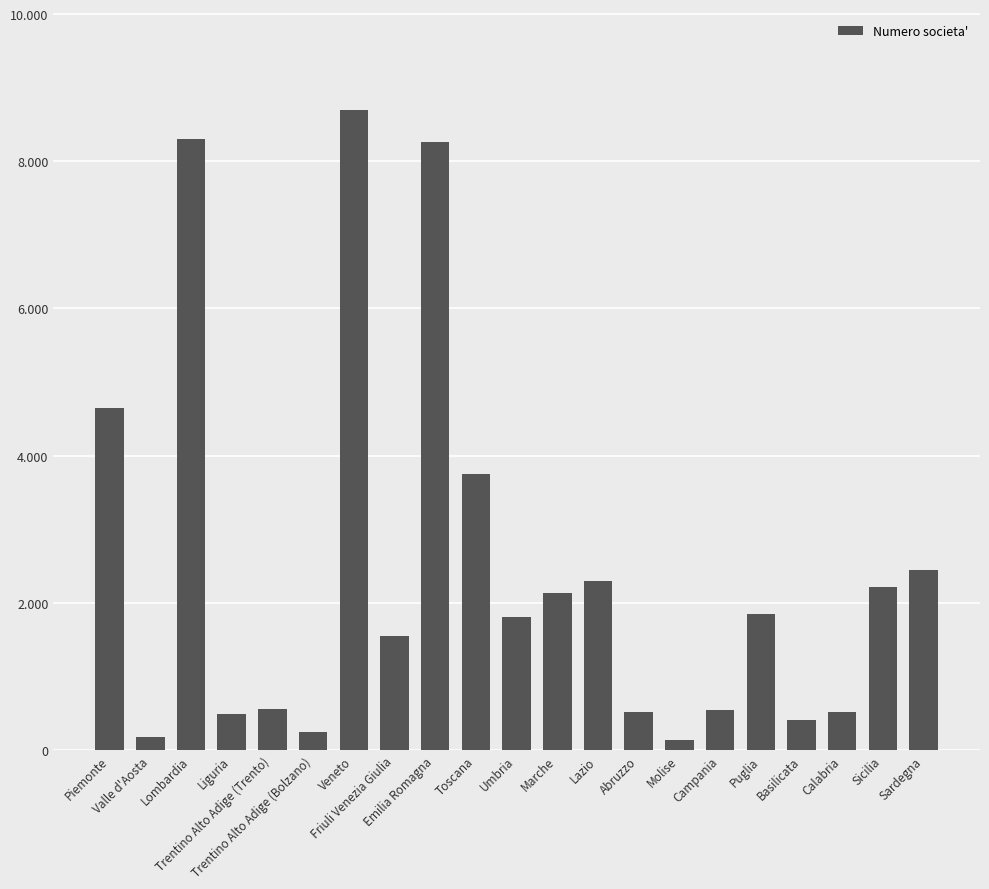

What is the value of the 2nd bar from the left?

177